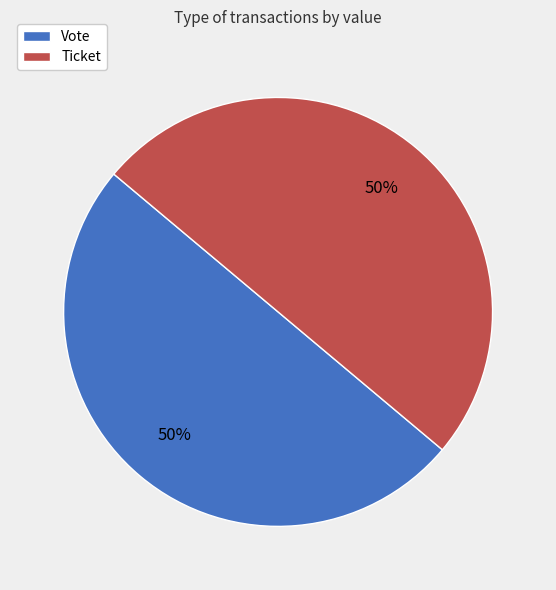

To the nearest percent, what is the difference between the Vote and Ticket slice percentages?

0%